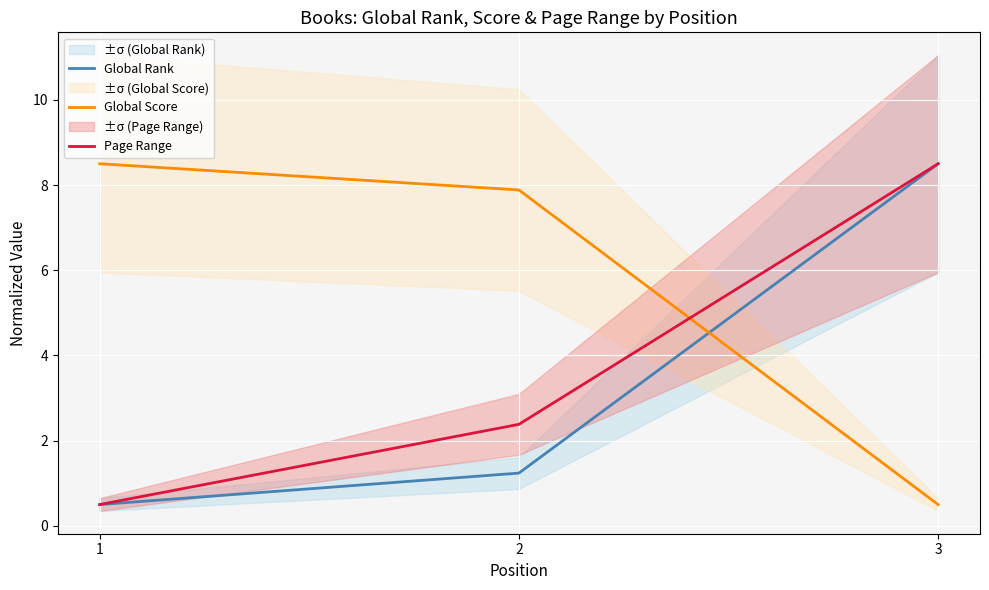

At which label is Global Rank closest to 4?

2